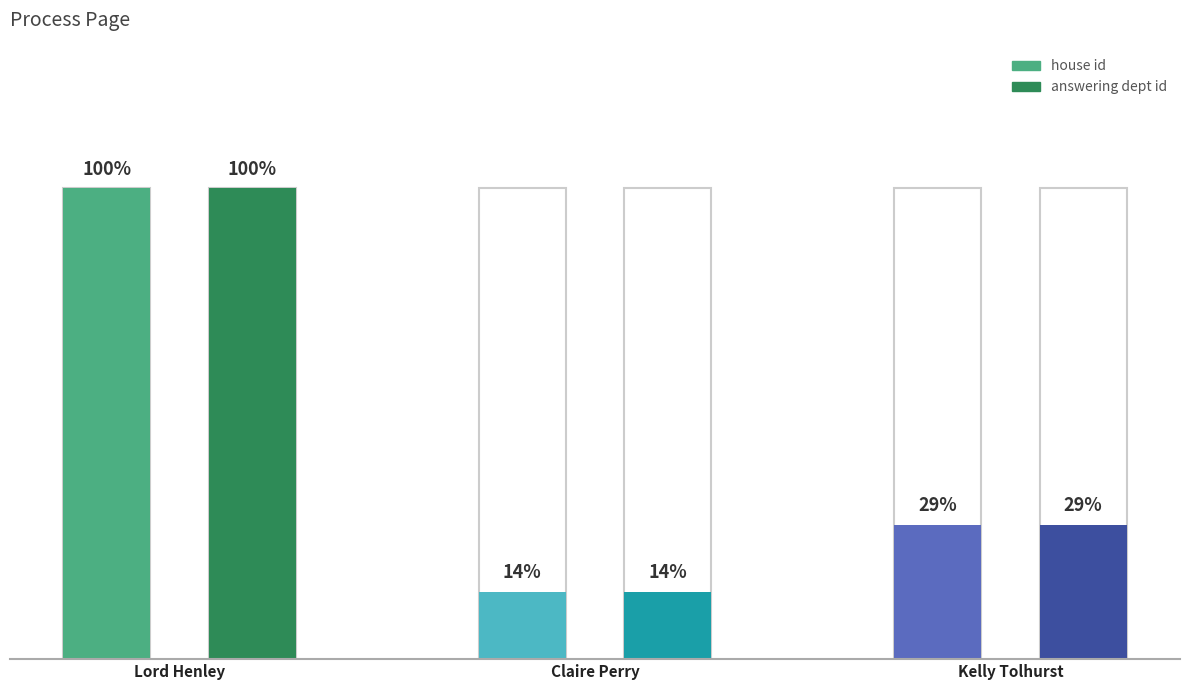

Rank the series by their maximum value, from highest to lowest.

house id, answering dept id